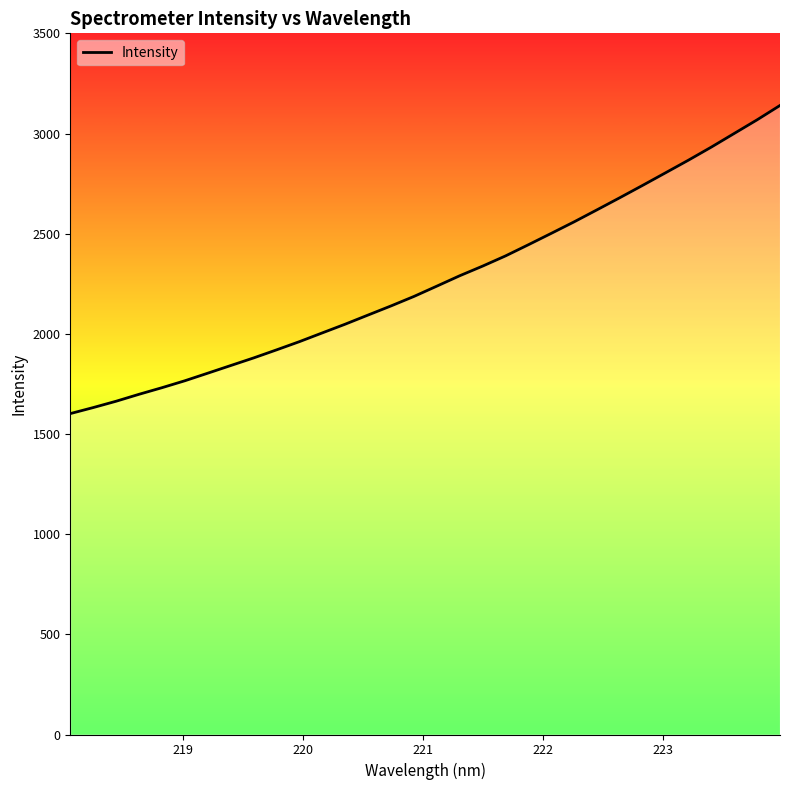

What is the difference between the maximum and minimum values?

1538.1